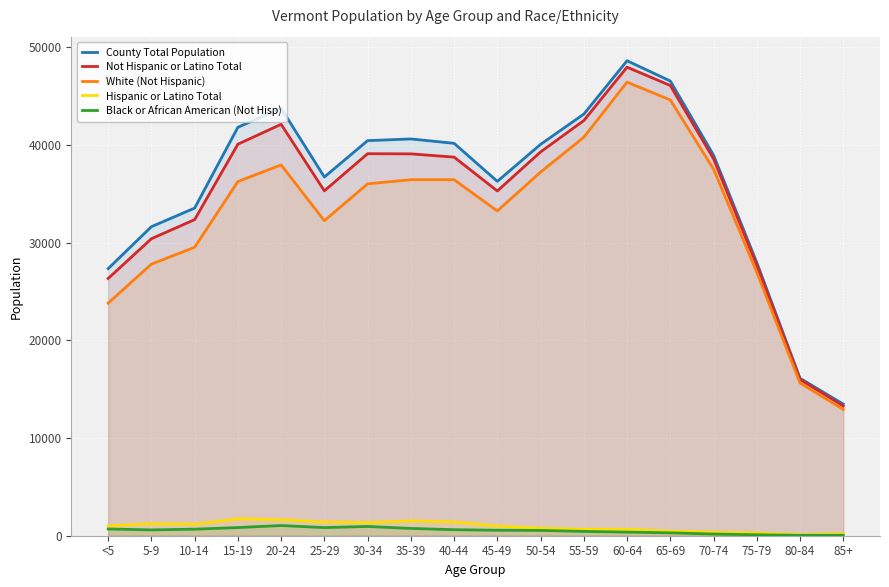

How many distinct data groups are displayed?

5